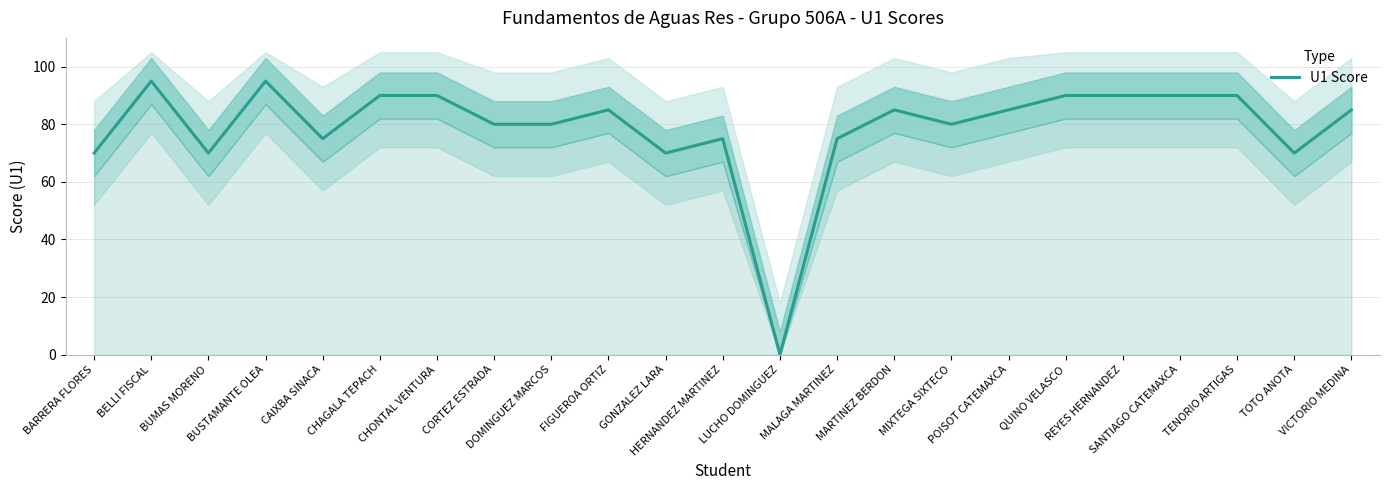

List the labels in order of value, smallest first.

LUCHO DOMINGUEZ, BARRERA FLORES, BUMAS MORENO, GONZALEZ LARA, TOTO ANOTA, CAIXBA SINACA, HERNANDEZ MARTINEZ, MALAGA MARTINEZ, CORTEZ ESTRADA, DOMINGUEZ MARCOS, MIXTEGA SIXTECO, FIGUEROA ORTIZ, MARTINEZ BERDON, POISOT CATEMAXCA, VICTORIO MEDINA, CHAGALA TEPACH, CHONTAL VENTURA, QUINO VELASCO, REYES HERNANDEZ, SANTIAGO CATEMAXCA, TENORIO ARTIGAS, BELLI FISCAL, BUSTAMANTE OLEA